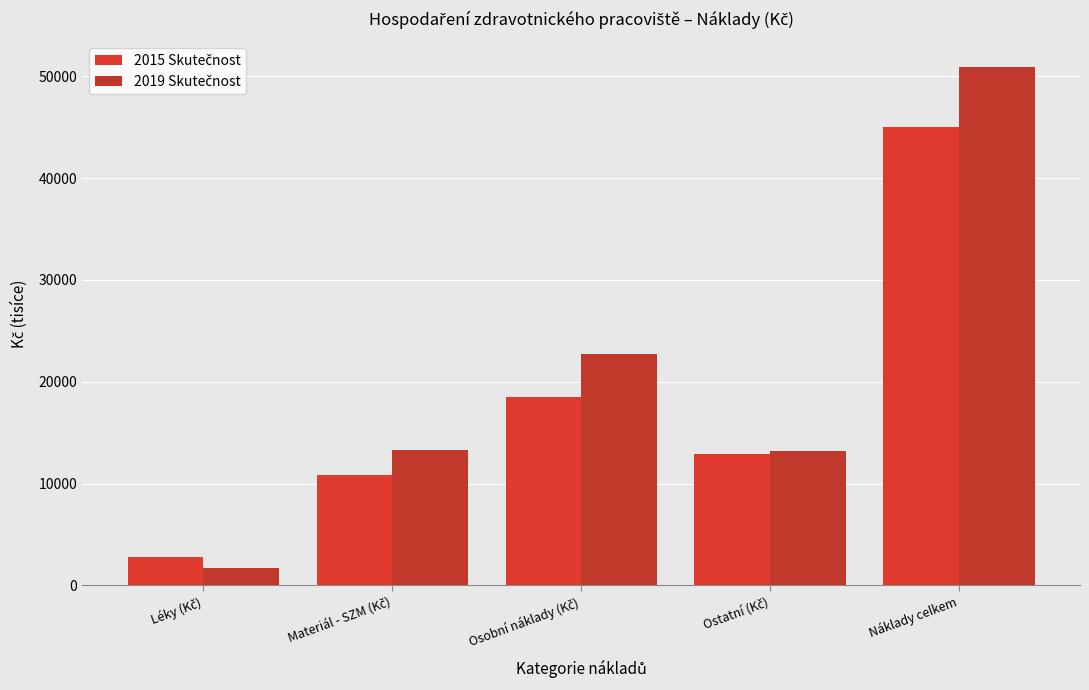

Which has a higher value, Náklady celkem or Léky (Kč)?

Náklady celkem